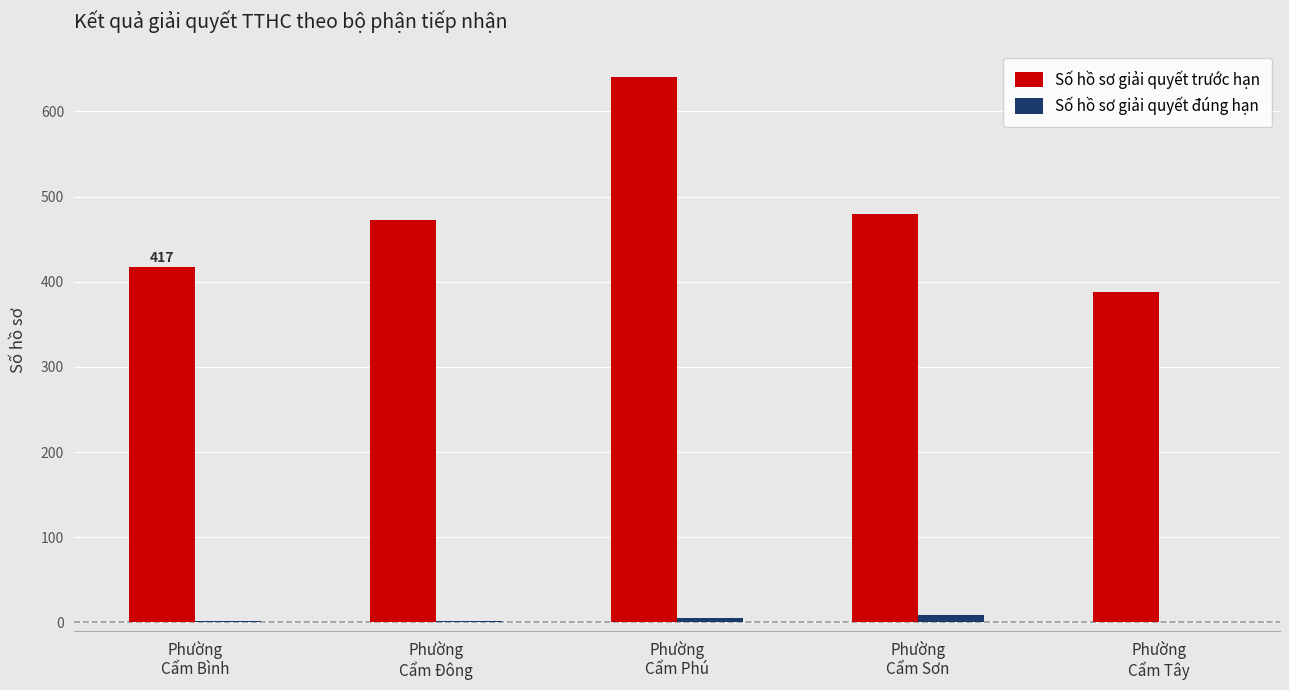

Is it true that Số hồ sơ giải quyết đúng hạn equals 9 at Phường
Cẩm Sơn?

True